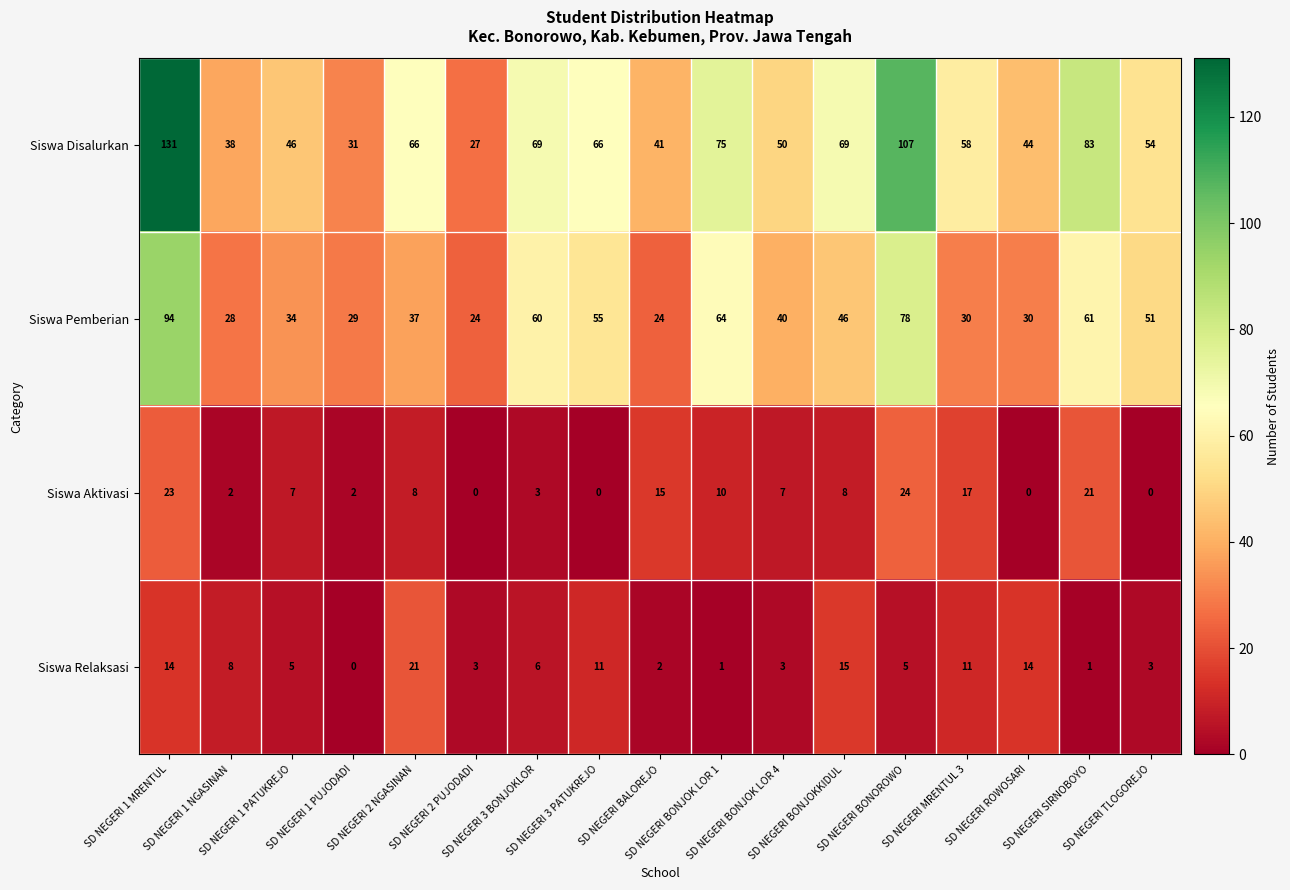

What is the maximum value shown in the chart?

131